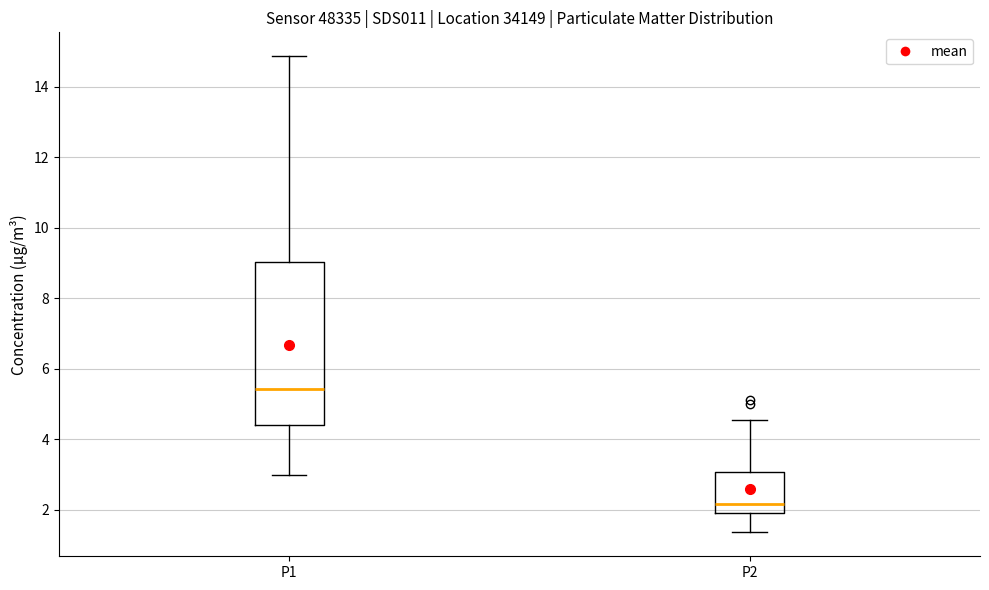

Where does the median line of the box for P2 sit on the y-axis? The values are not printed on the chart, so give them approximately, as read against the axis.

2.2